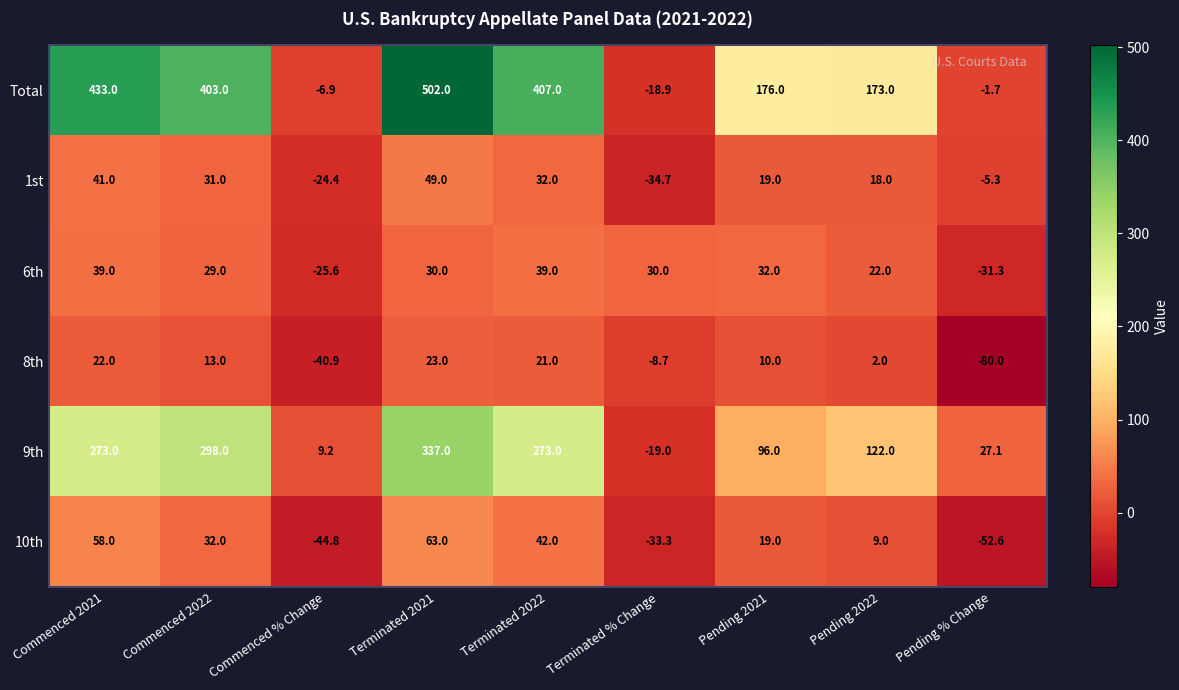

Which category has the lowest value in the 1st series?

Terminated % Change